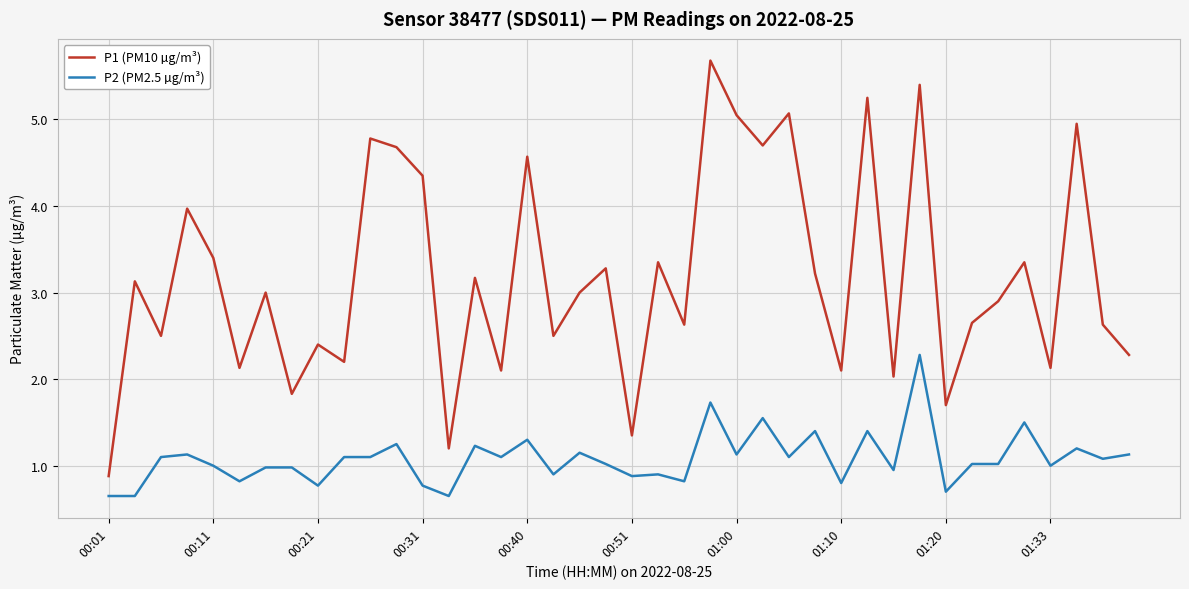

Rank the series by their average value, from lowest to highest.

P2 (PM2.5 µg/m³), P1 (PM10 µg/m³)